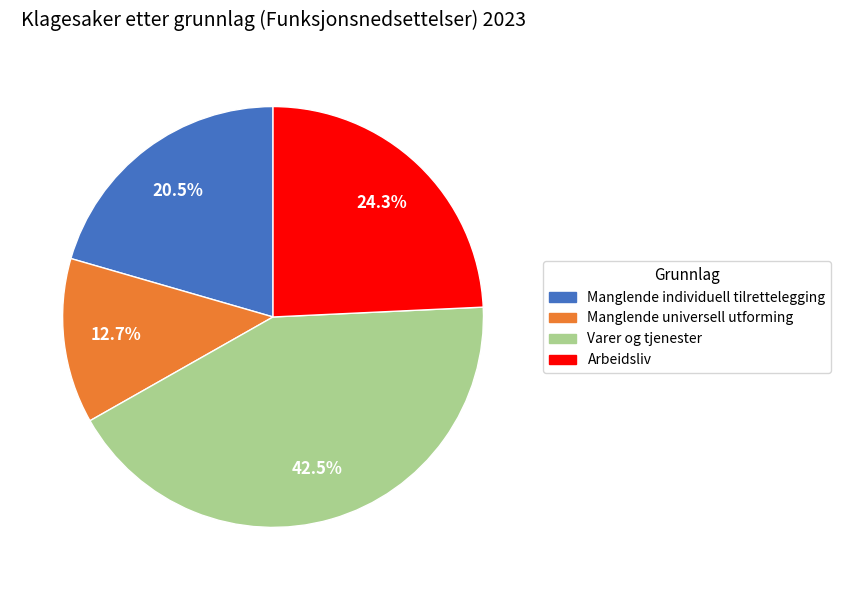

Rank the categories by value from lowest to highest.

Manglende universell utforming, Manglende individuell tilrettelegging, Arbeidsliv, Varer og tjenester